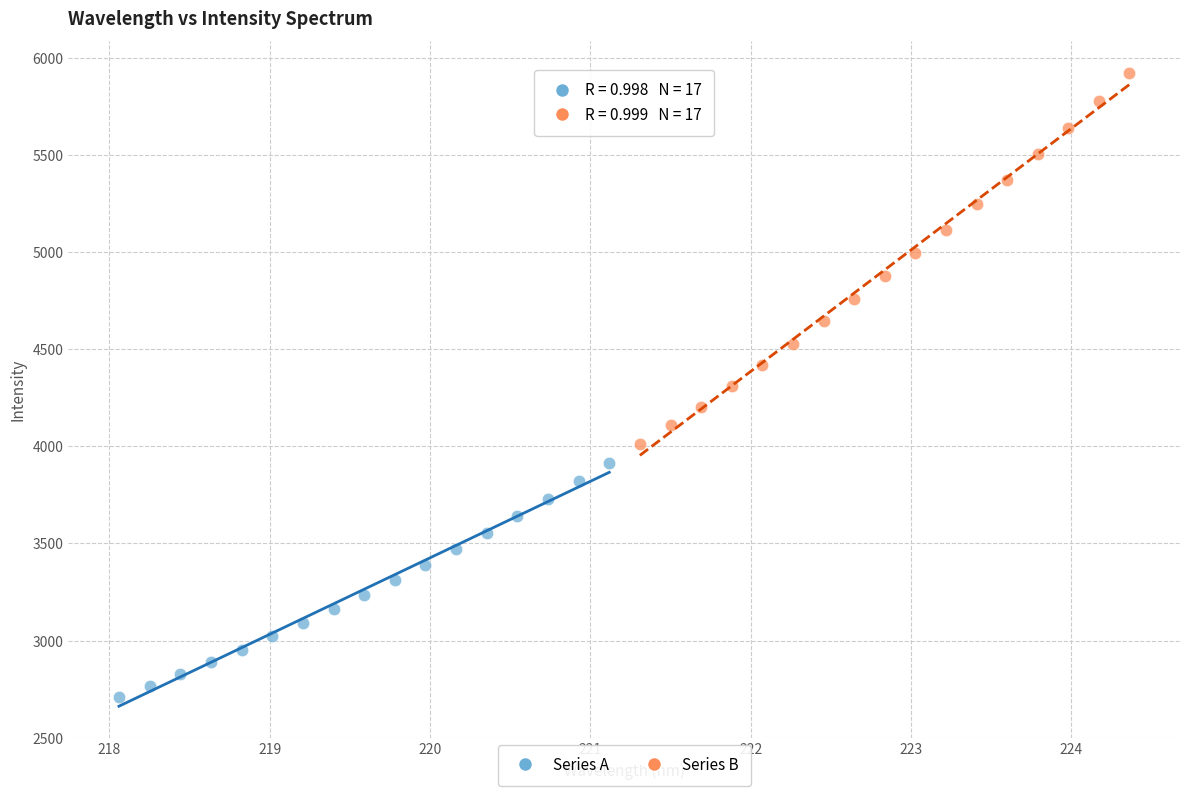

What are all the series names shown in the legend?

Series A, Series B